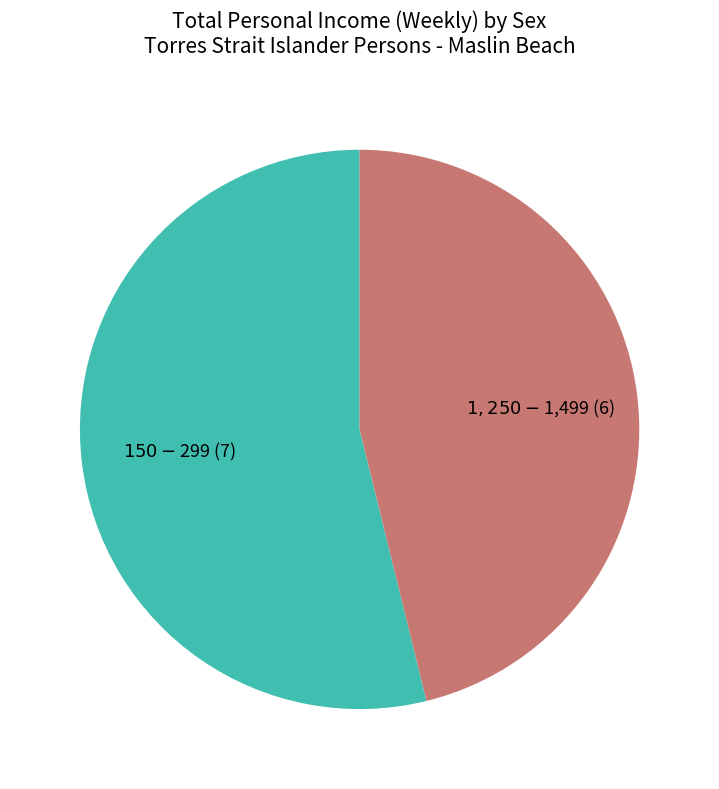

Is there any slice that represents more than half of the pie?

Yes